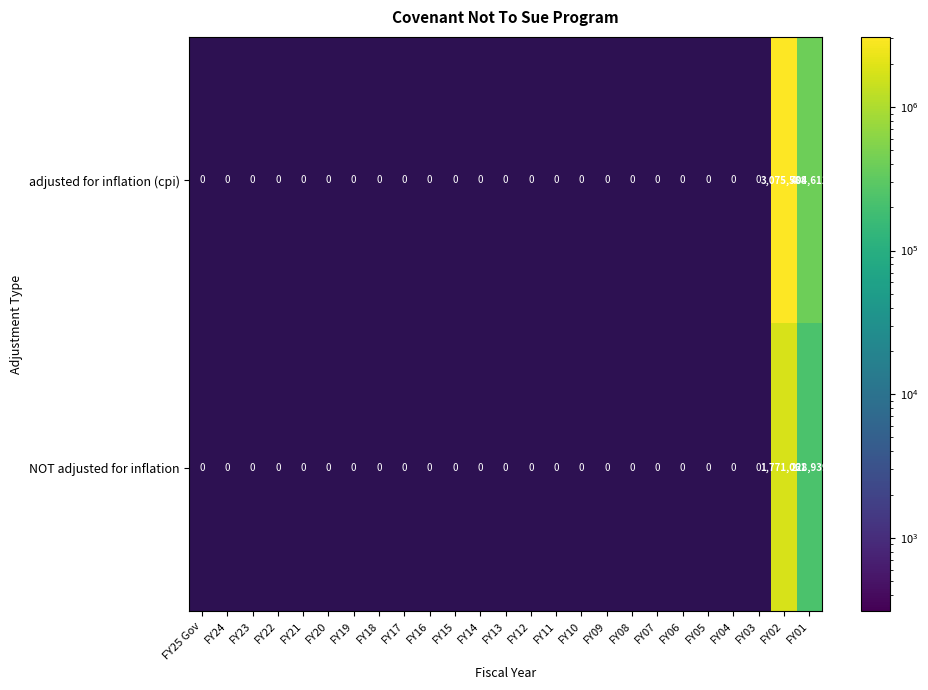

Is it true that adjusted for inflation (cpi) equals 0 at FY17?

True